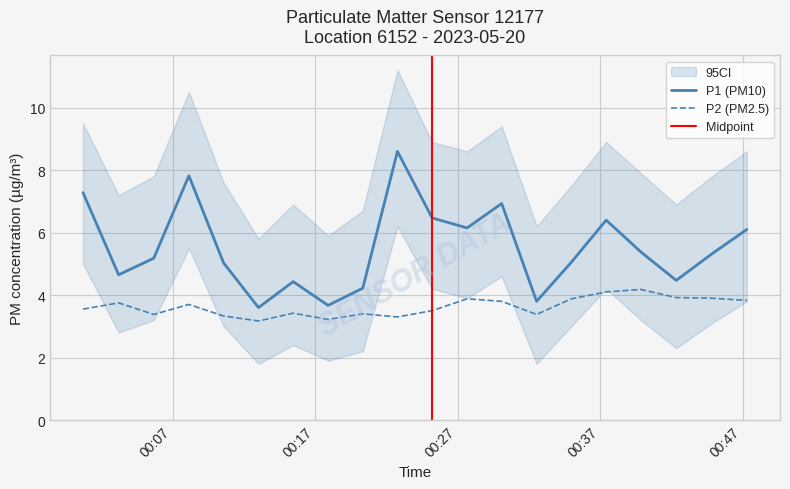

What is the lowest value of the P2 (PM2.5) series?

3.2